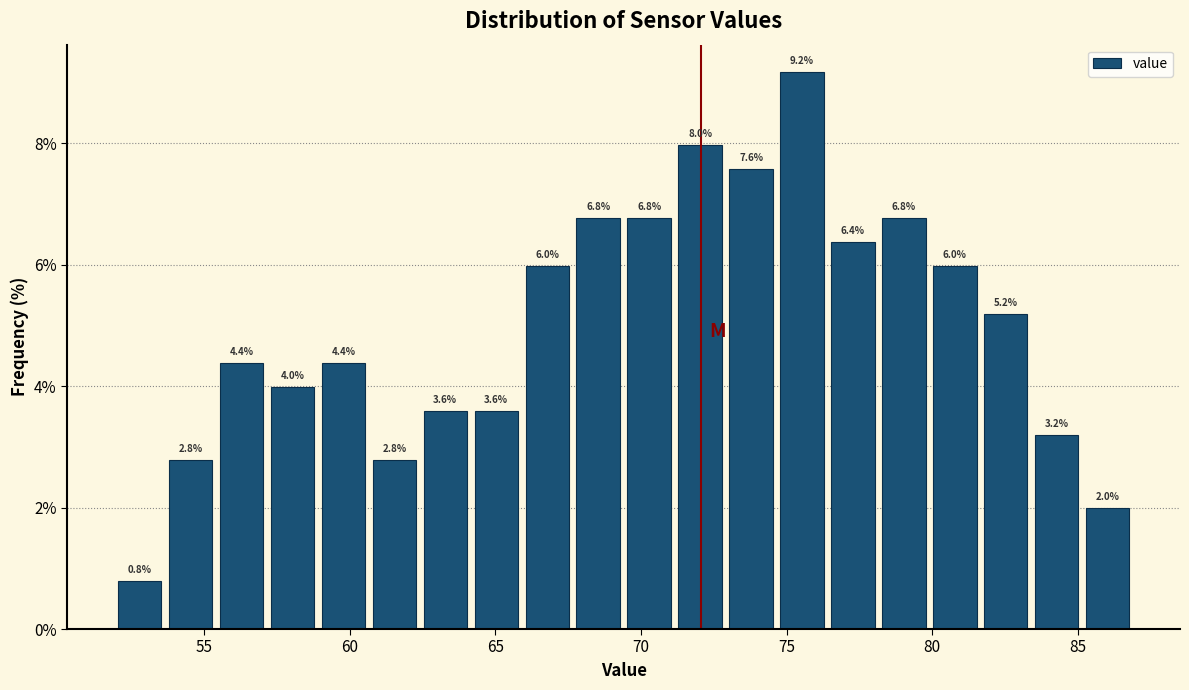

Around what value on the x-axis is the tallest bar? Give the approximate position of its centre, as read against the axis.

75.5